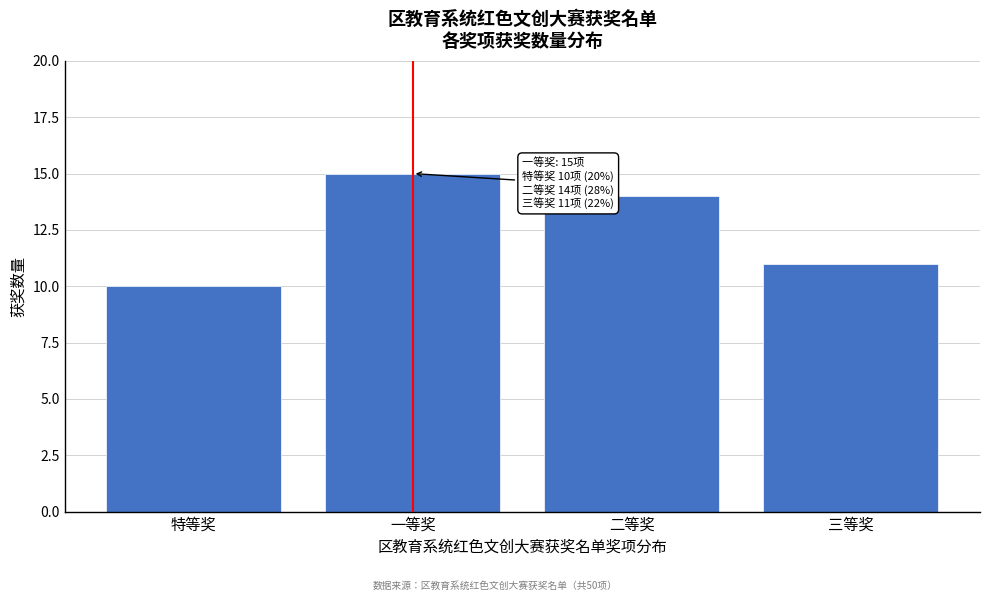

Reading left to right, what are all the values shown in this chart?

特等奖=10	一等奖=15	二等奖=14	三等奖=11